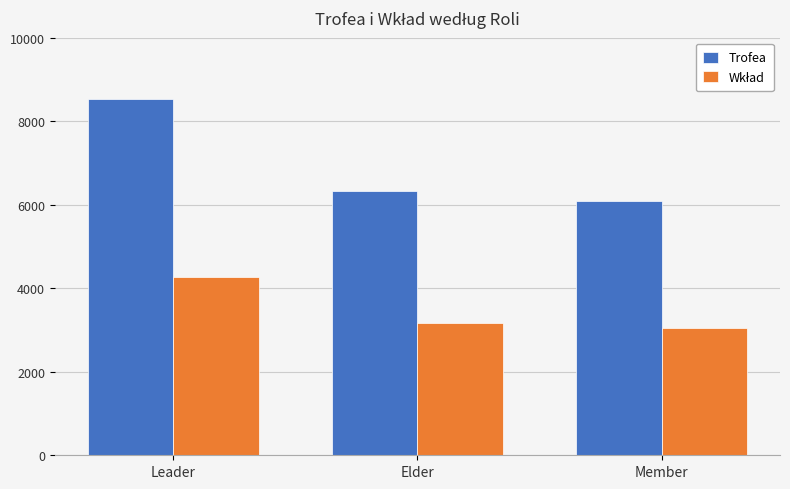

What is the approximate value of Trofea at Leader?

8530.0